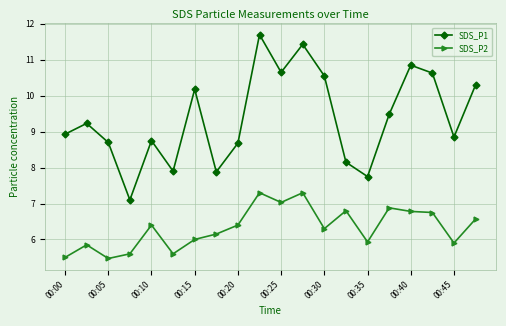

List the series in order of their peak value, lowest first.

SDS_P2, SDS_P1